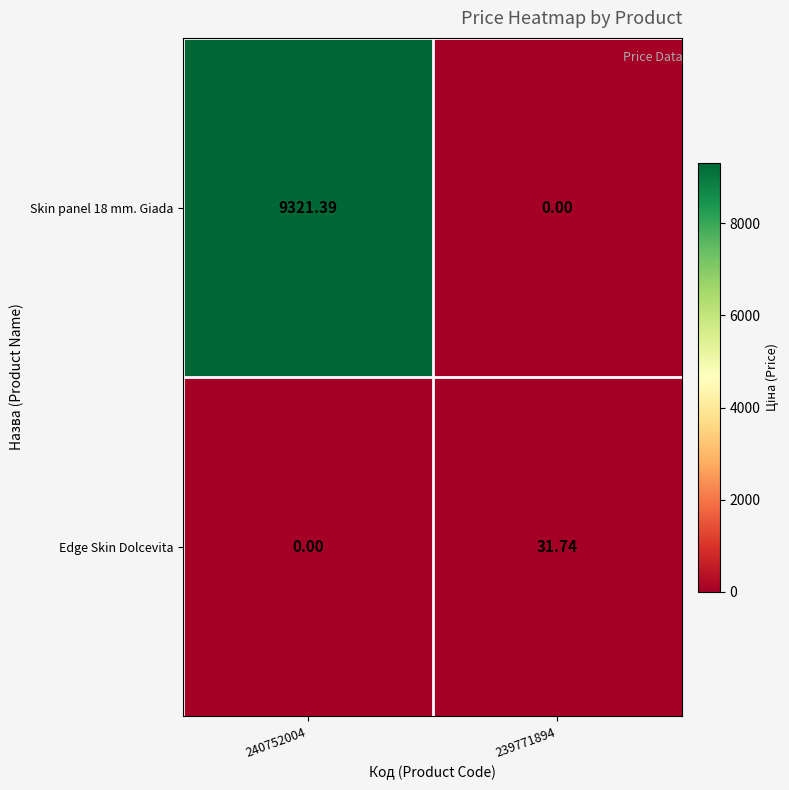

Is the value of Skin panel 18 mm. Giada at 240752004 greater than the value of Edge Skin Dolcevita at 240752004?

Yes